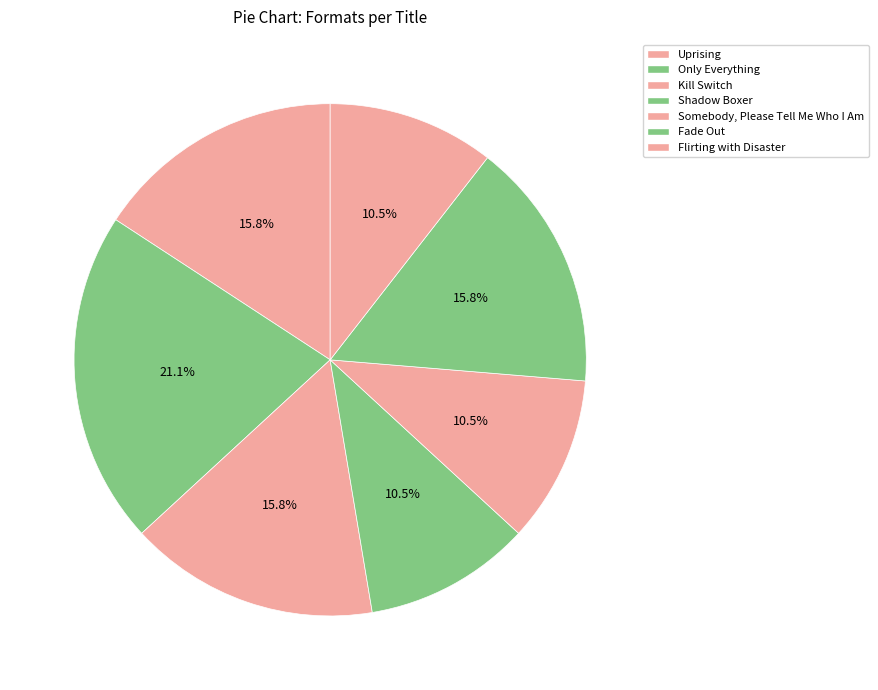

To the nearest percent, what is the difference between the largest and smallest slice percentages?

11%